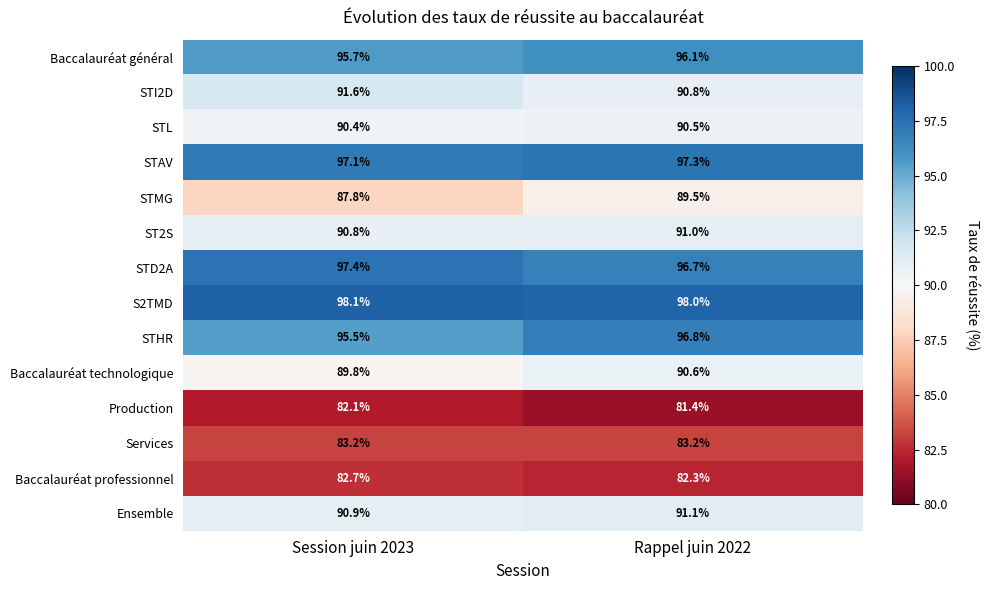

What is the sum of the STAV values at Rappel juin 2022 and Session juin 2023?

194.4